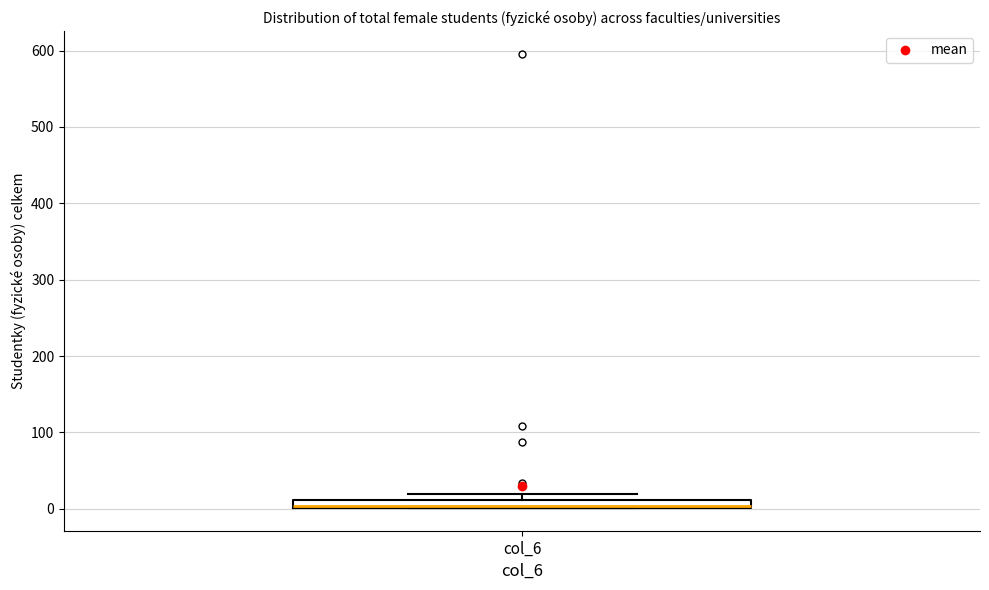

Where is the lower edge of the box for col_6 on the y-axis? The values are not printed on the chart, so give them approximately, as read against the axis.

0